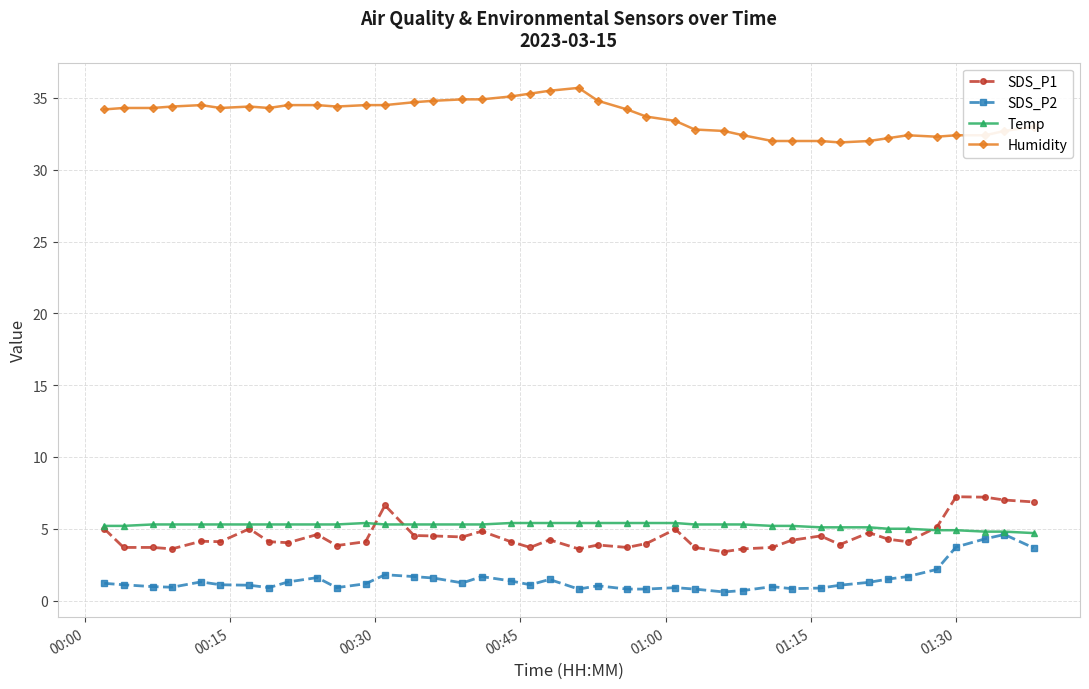

True or false: SDS_P1 and Humidity intersect in this chart.

False